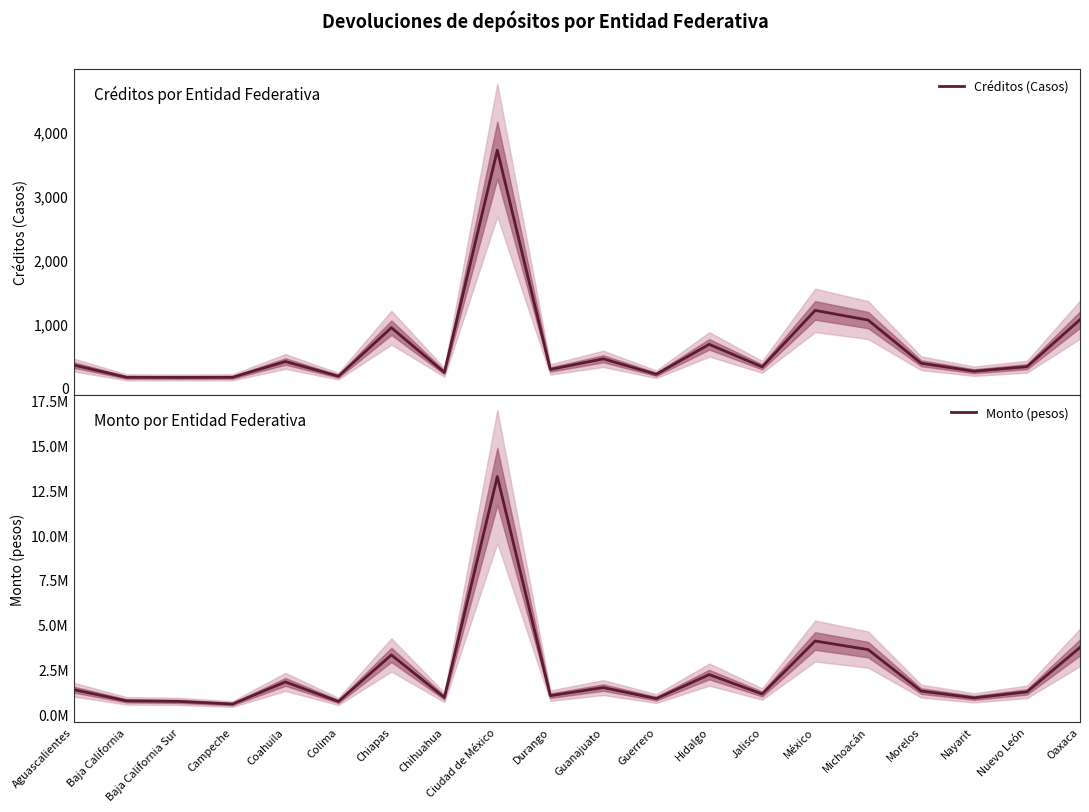

True or false: Créditos (Casos) has a value of 243.0 at Chihuahua.

True